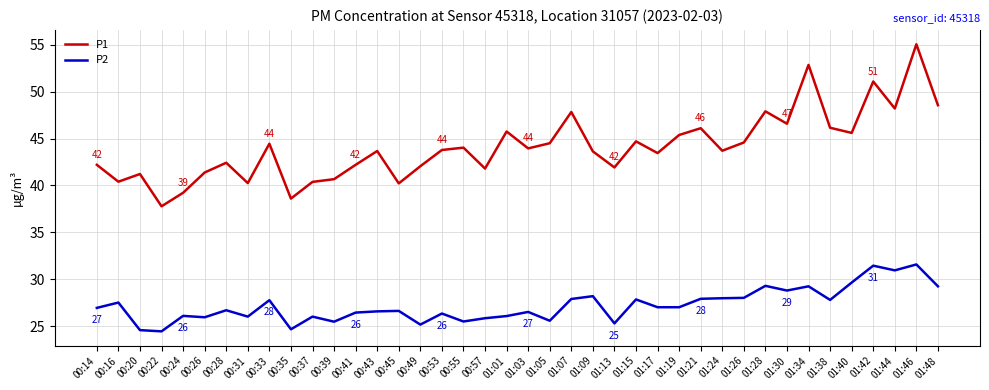

What is the maximum value for P2?

31.6